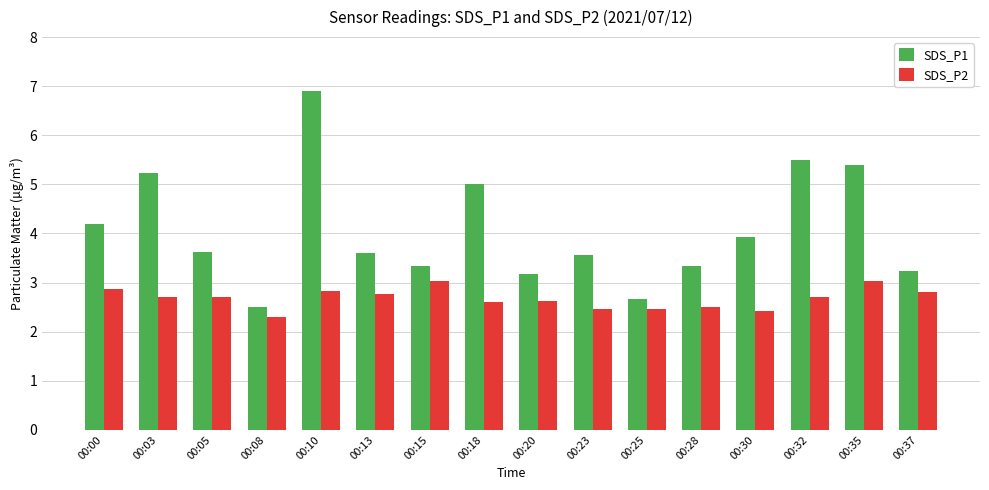

Reading left to right, extract all data points from this chart.

SDS_P1: 00:00=4.2	00:03=5.2	00:05=3.6	00:08=2.5	00:10=6.9	00:13=3.6	00:15=3.3	00:18=5.0	00:20=3.2	00:23=3.6	00:25=2.7	00:28=3.3	00:30=3.9	00:32=5.5	00:35=5.4	00:37=3.2
SDS_P2: 00:00=2.9	00:03=2.7	00:05=2.7	00:08=2.3	00:10=2.8	00:13=2.8	00:15=3.0	00:18=2.6	00:20=2.6	00:23=2.5	00:25=2.5	00:28=2.5	00:30=2.4	00:32=2.7	00:35=3.0	00:37=2.8